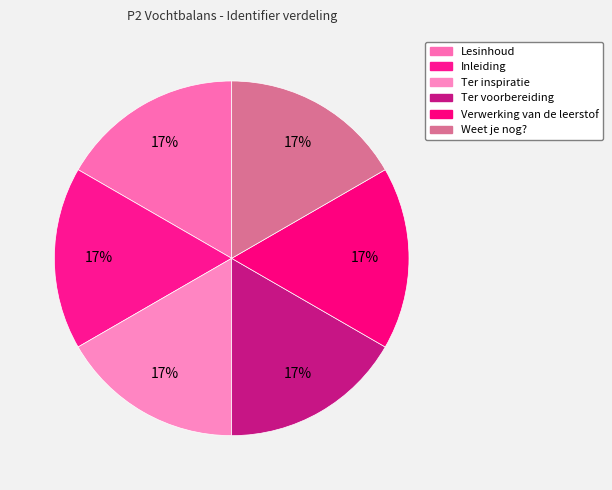

Does any single category account for the majority?

No